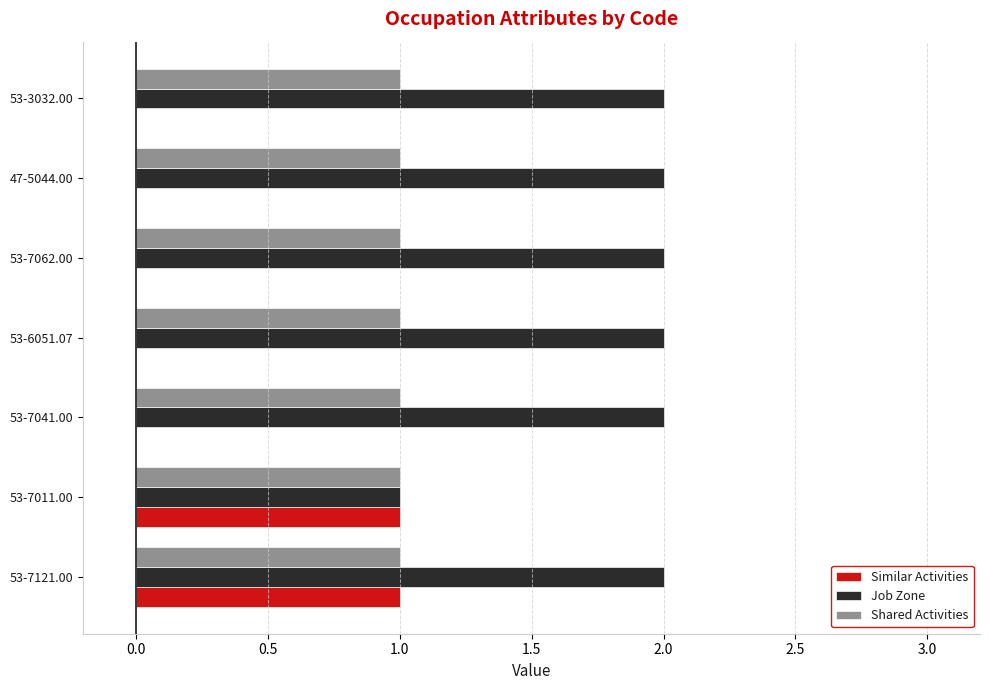

At which category is the sum across all series the highest?

53-7121.00